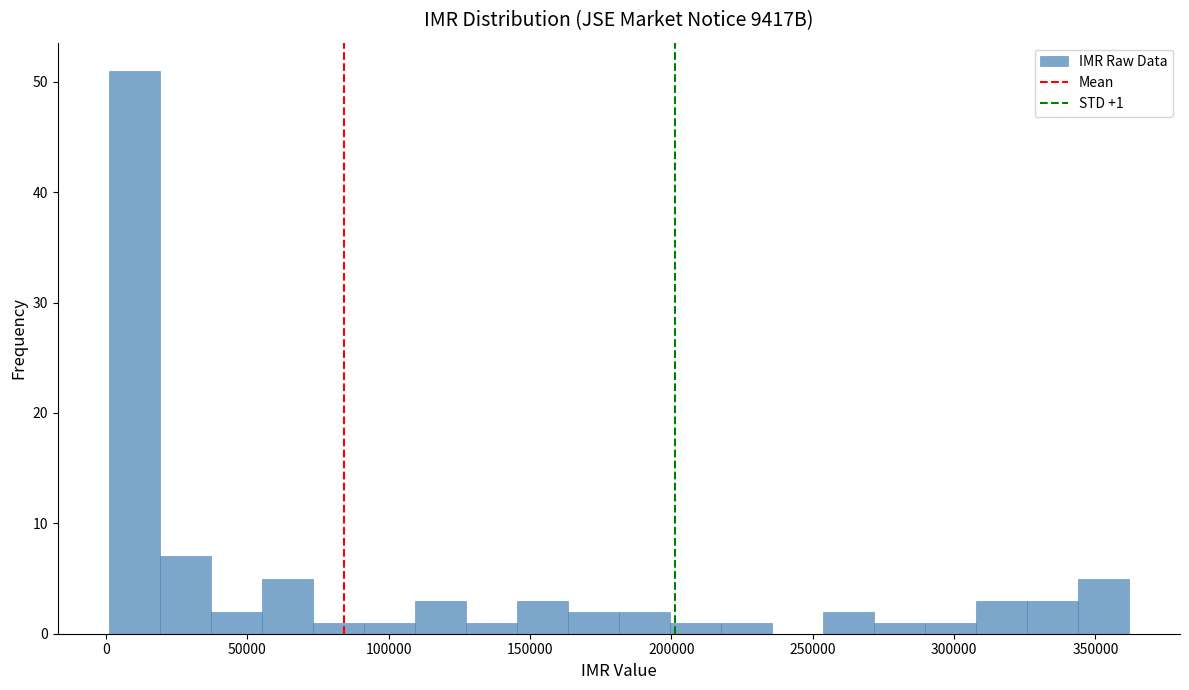

Read against the x-axis, roughly where is the centre of the tallest bar?

10000